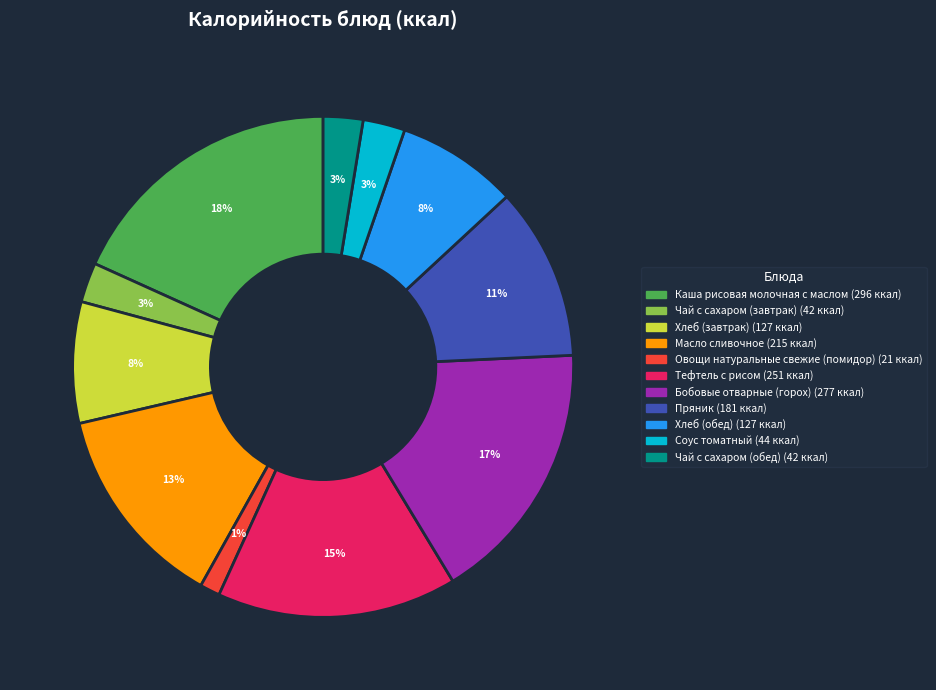

What is the ratio of the value at Тефтель с рисом to the value at Масло сливочное?

1.2